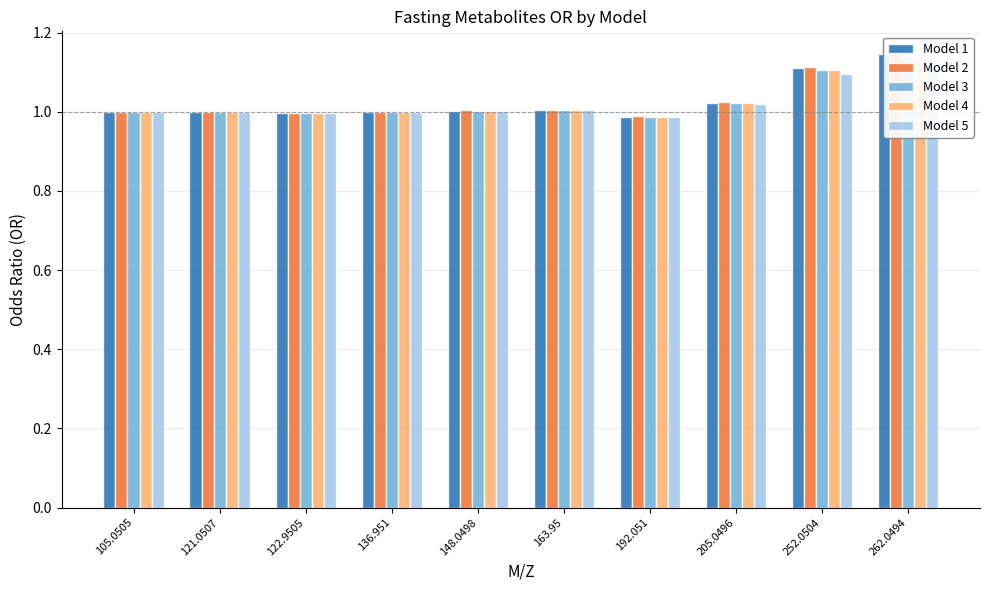

Is it true that Model 2 equals 1.7 at 122.9505?

False